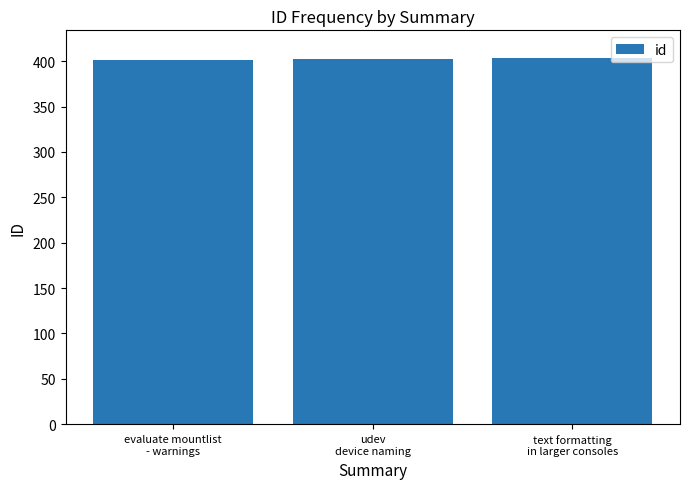

What is the smallest value displayed?

401